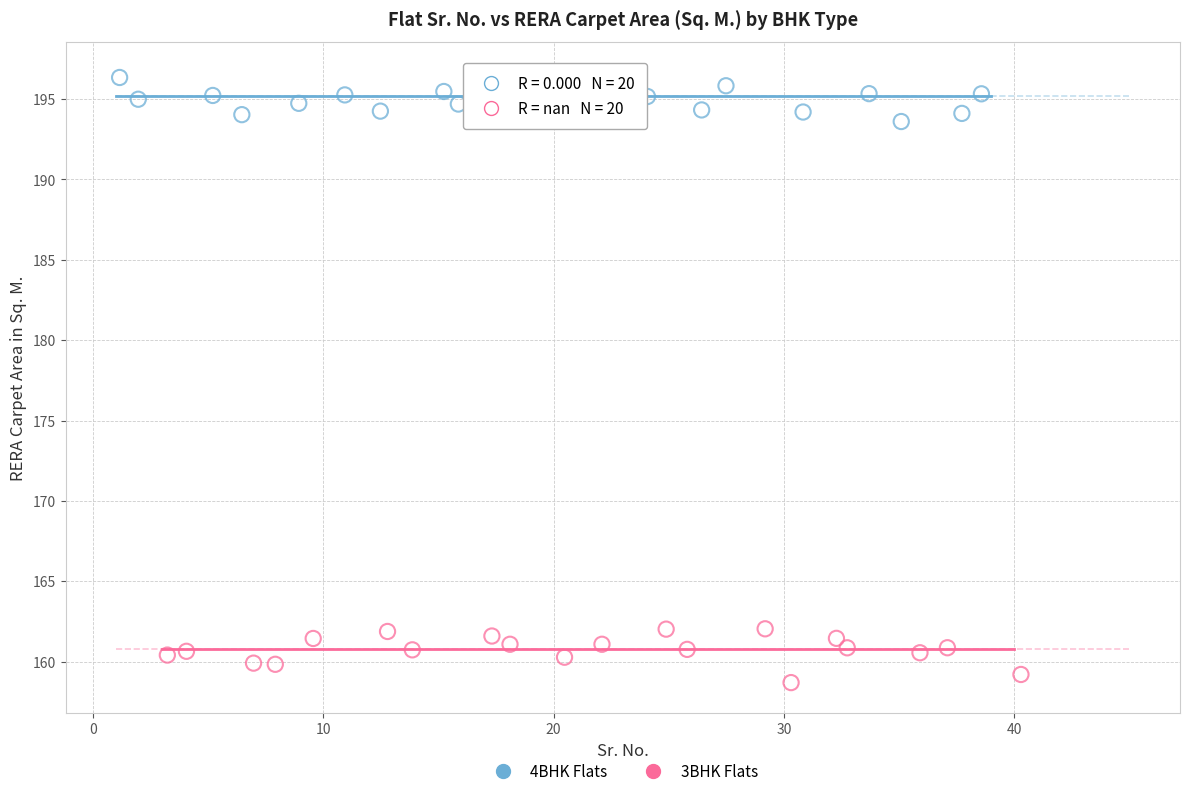

Which series contains the highest Y value?

4BHK Flats